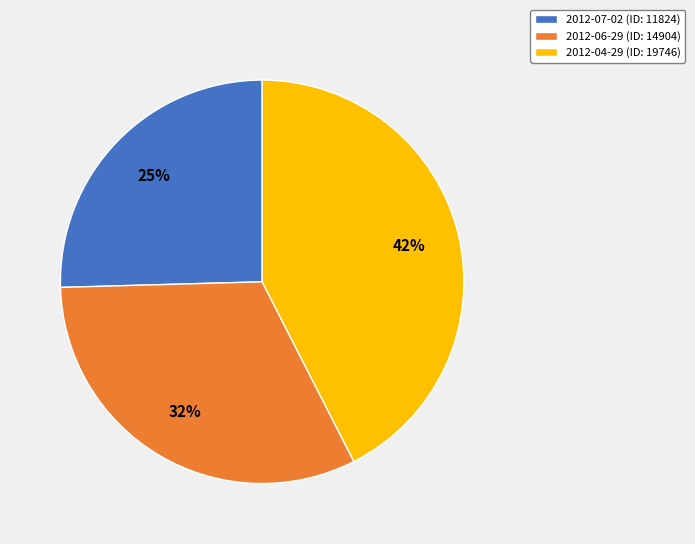

Does 2012-06-29 account for over 50% of the chart?

No